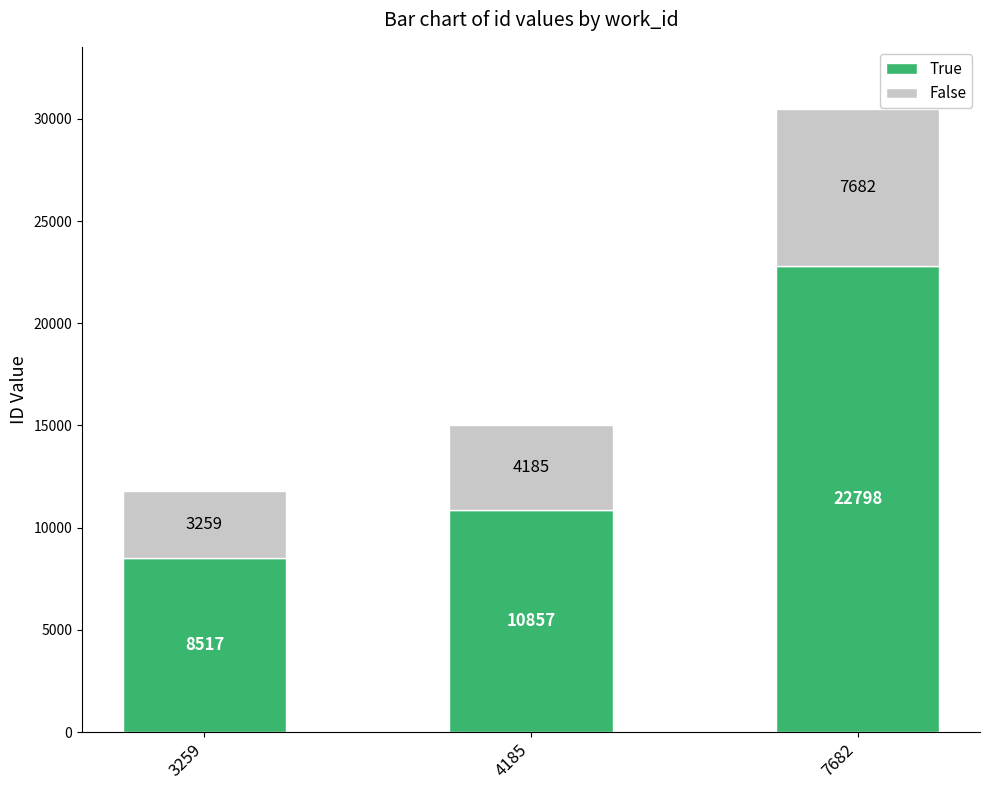

At which label does True reach its minimum?

3259